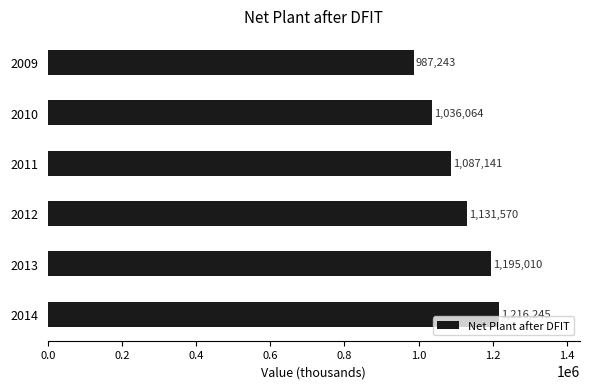

Which has a higher value, 2010 or 2012?

2012